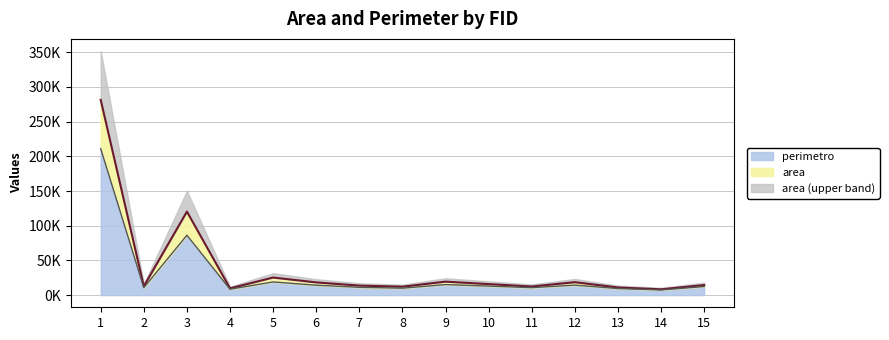

What is the difference between the maximum and minimum values in the perimetro series?

203581.3